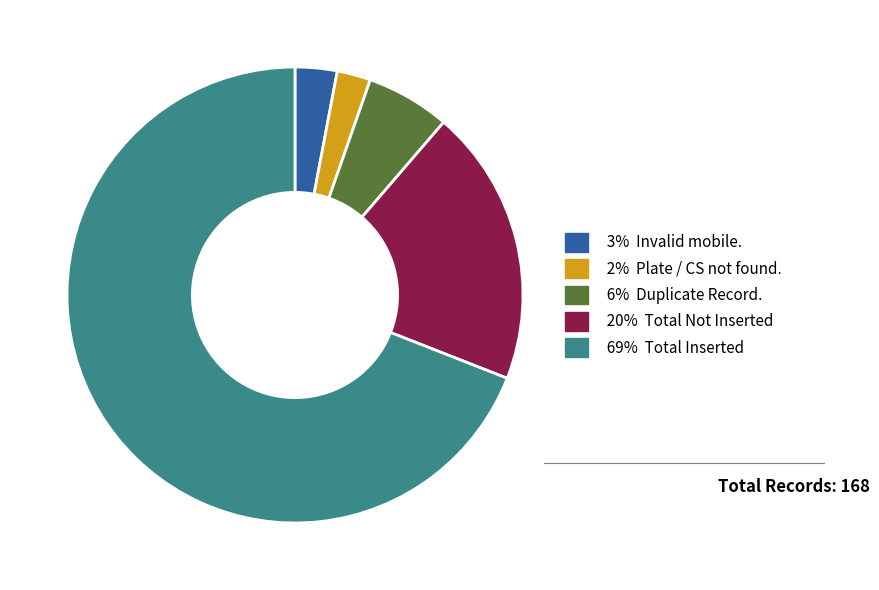

Does any single category account for the majority?

Yes